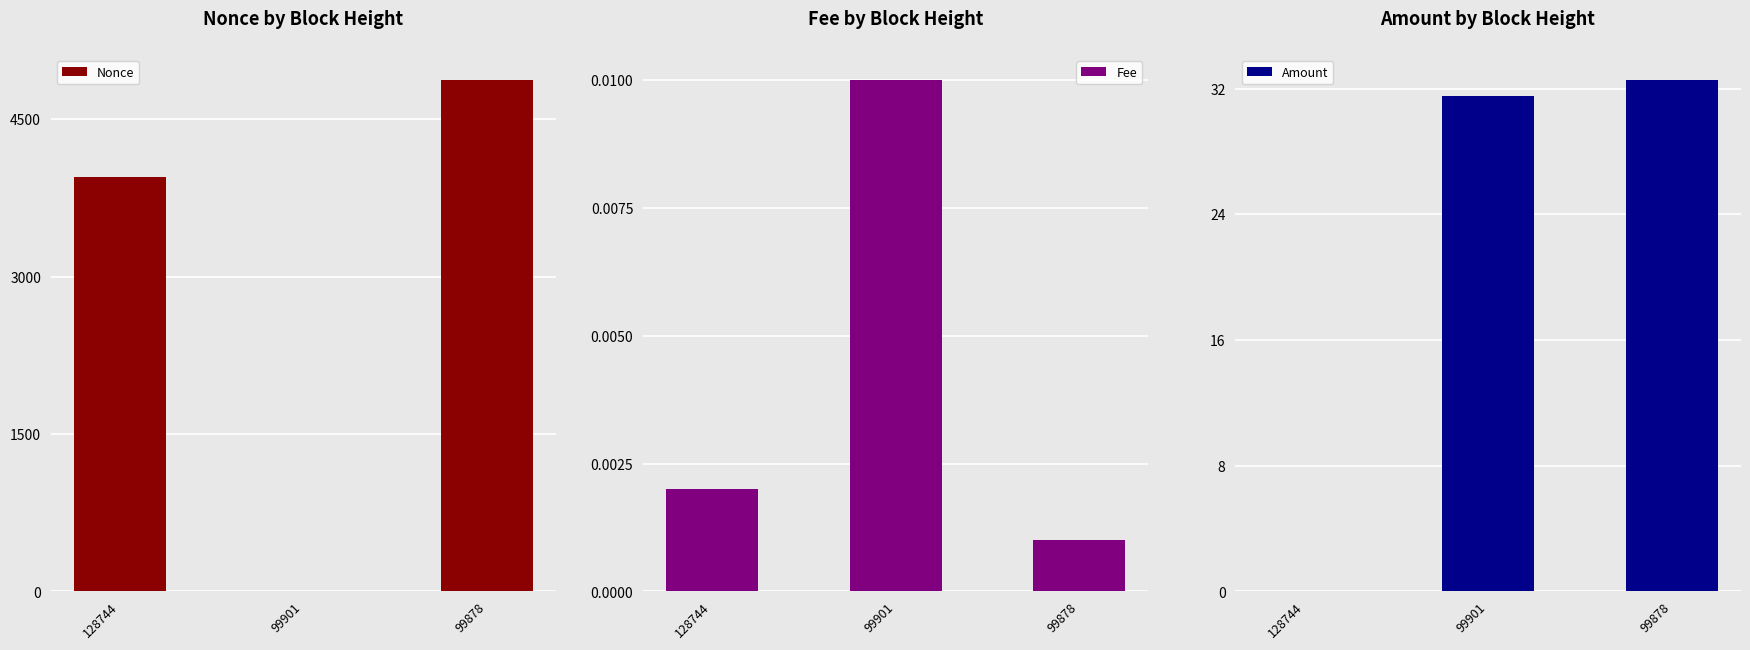

How many values in the Amount series exceed 31?

2